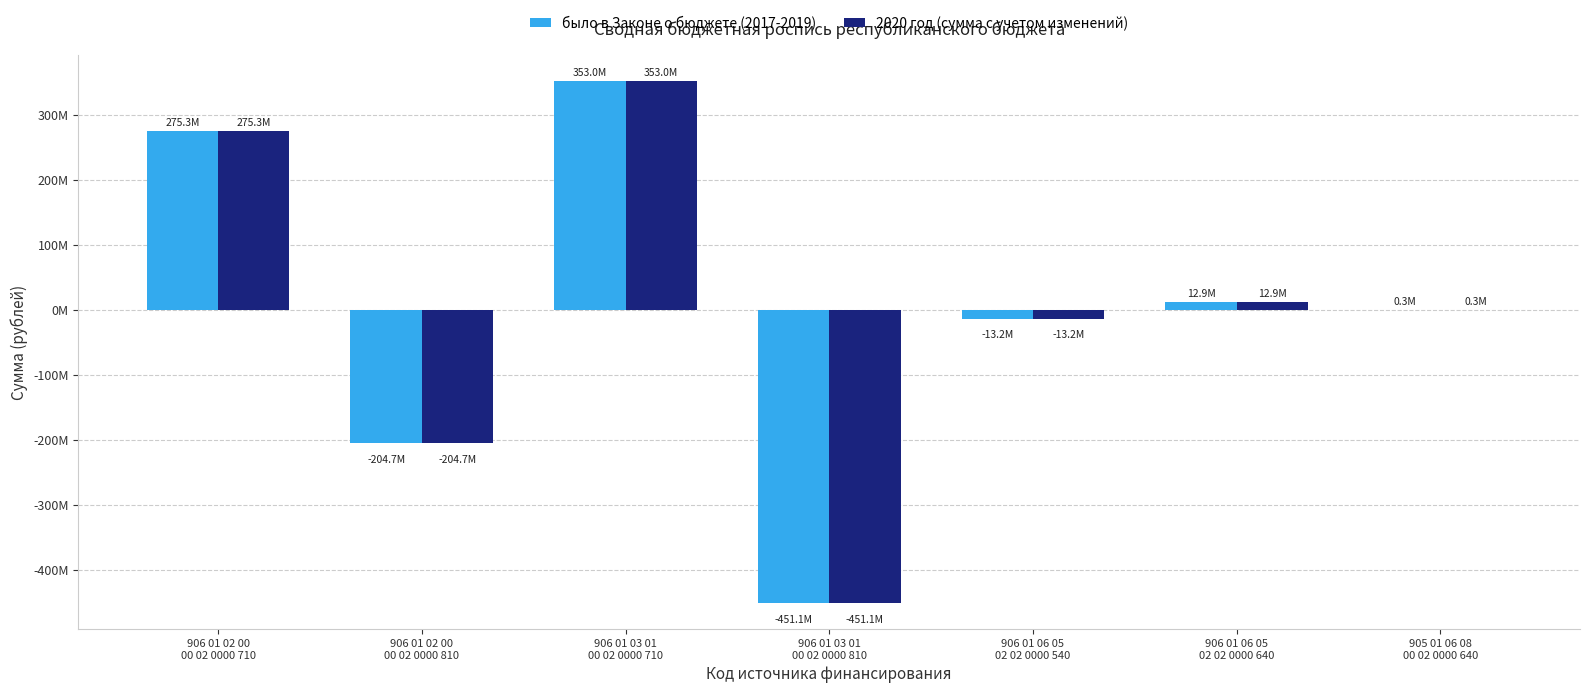

What is the total value across all series at 905 01 06 08
00 02 0000 640?

554800